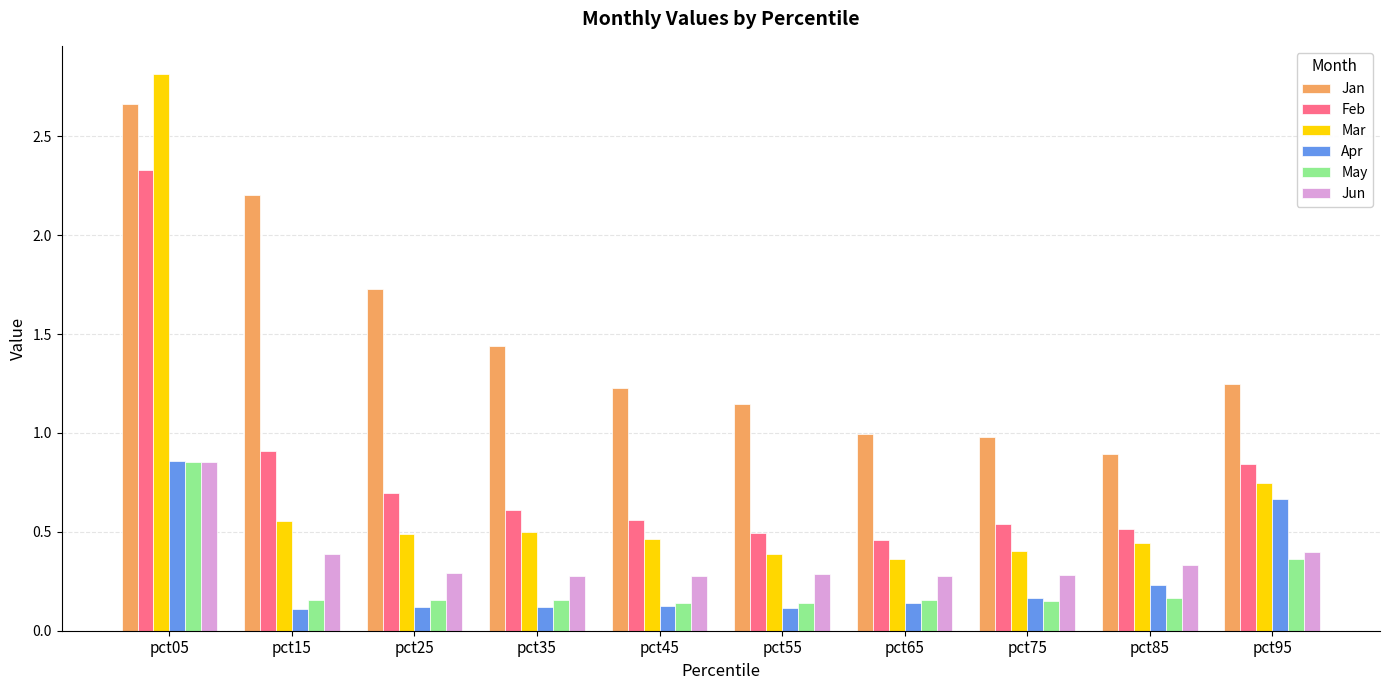

At which category is the sum across all series the highest?

pct05